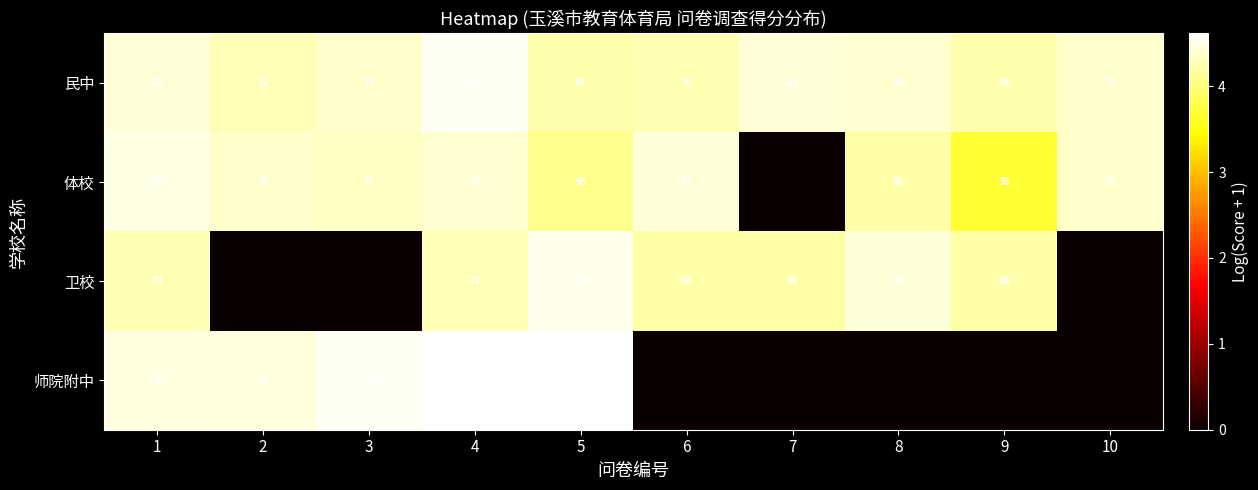

How many categories are shown in the chart?

10